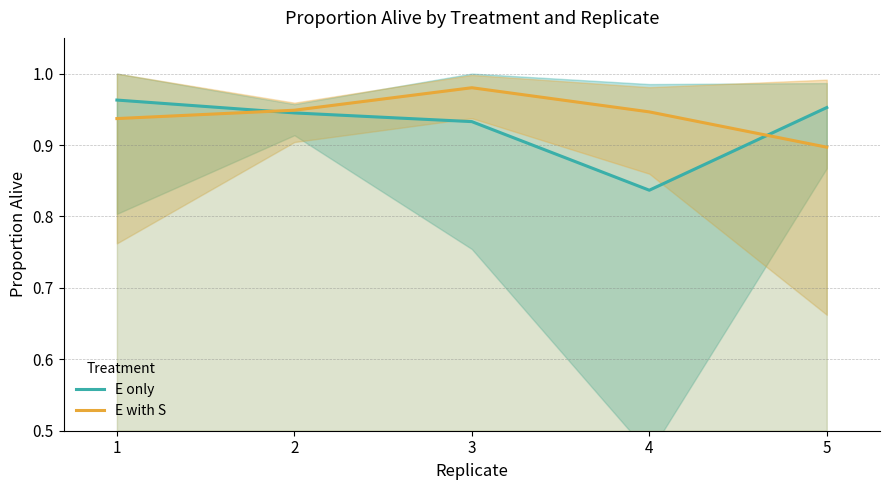

Between 1 and 3, which is larger?

1